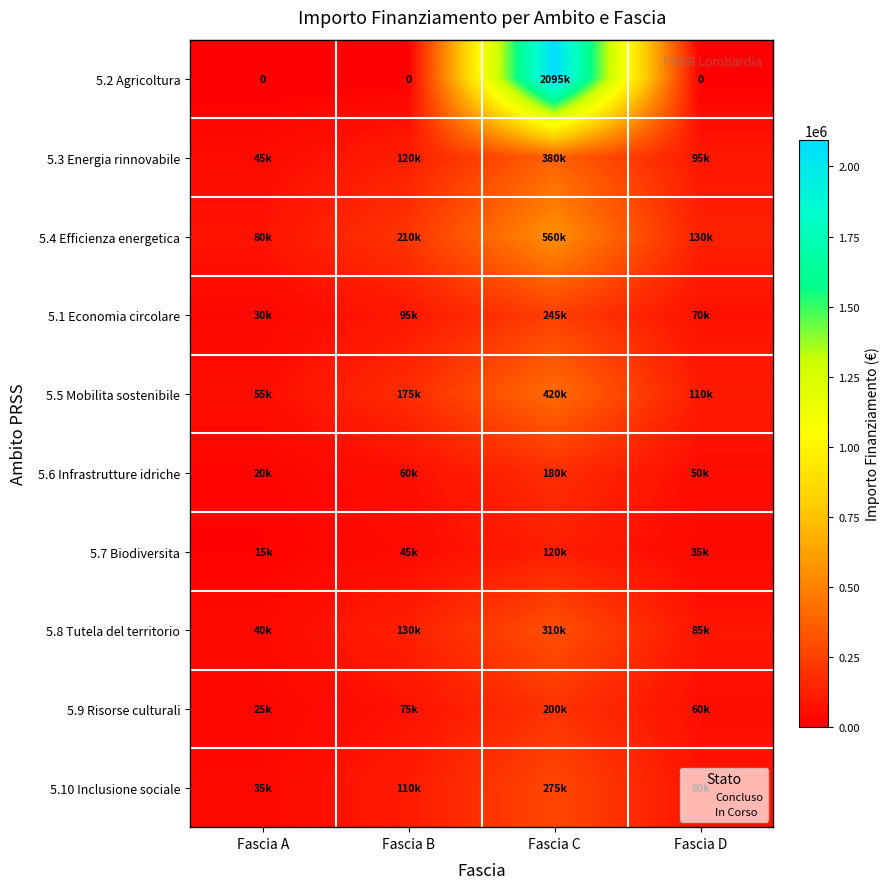

Is the value of 5.3 Energia rinnovabile at Fascia D greater than the value of 5.6 Infrastrutture idriche at Fascia C?

No